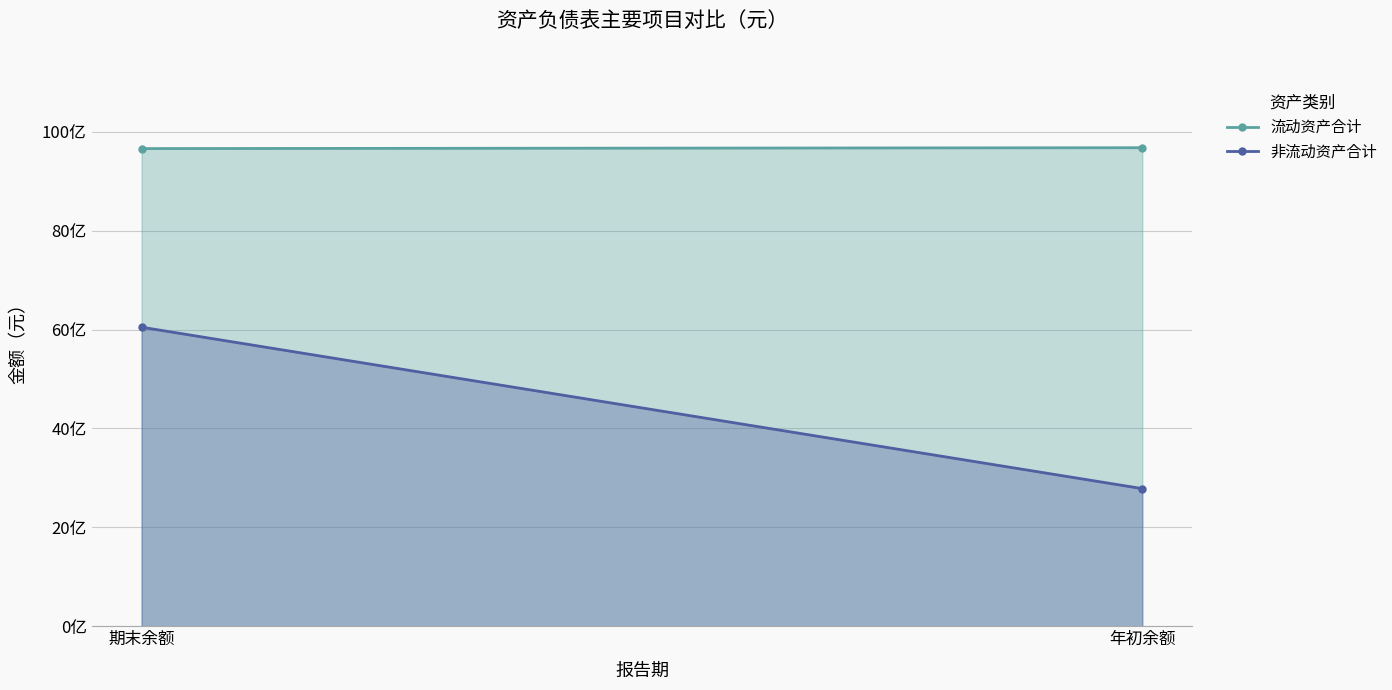

Which series has the largest total across all categories?

流动资产合计